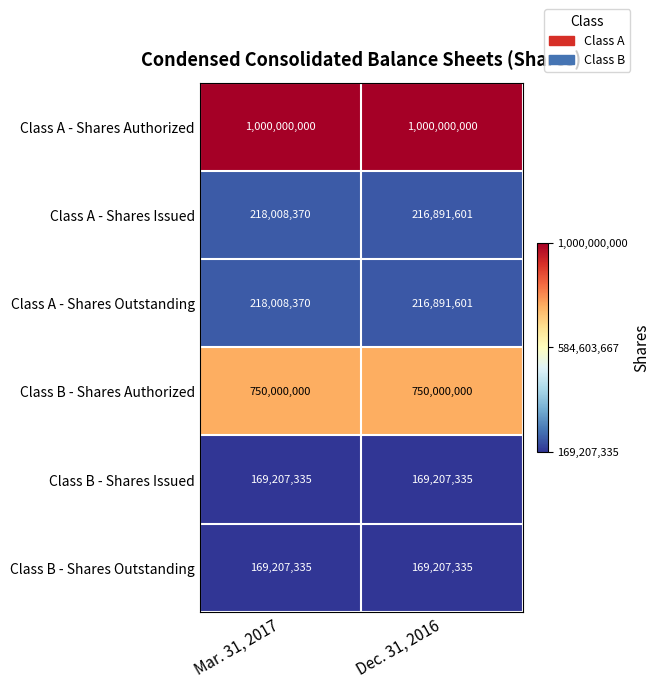

The value of Class B - Shares Issued at Mar. 31, 2017 is 301336557. True or false?

False